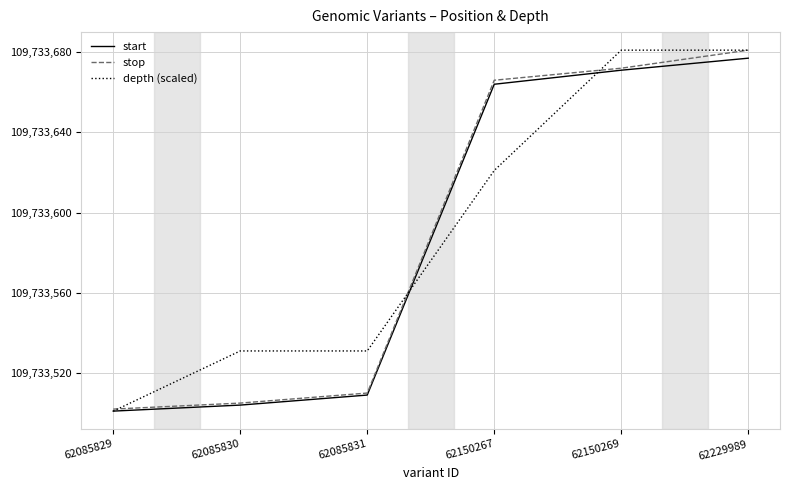

Where is start nearest to the value 109733589?

62150267